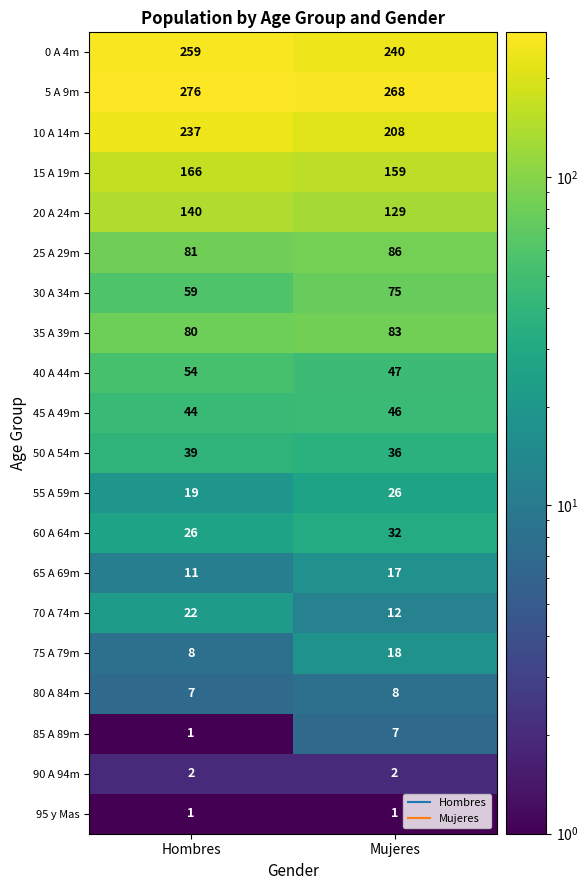

At which category is the sum across all series the highest?

Hombres